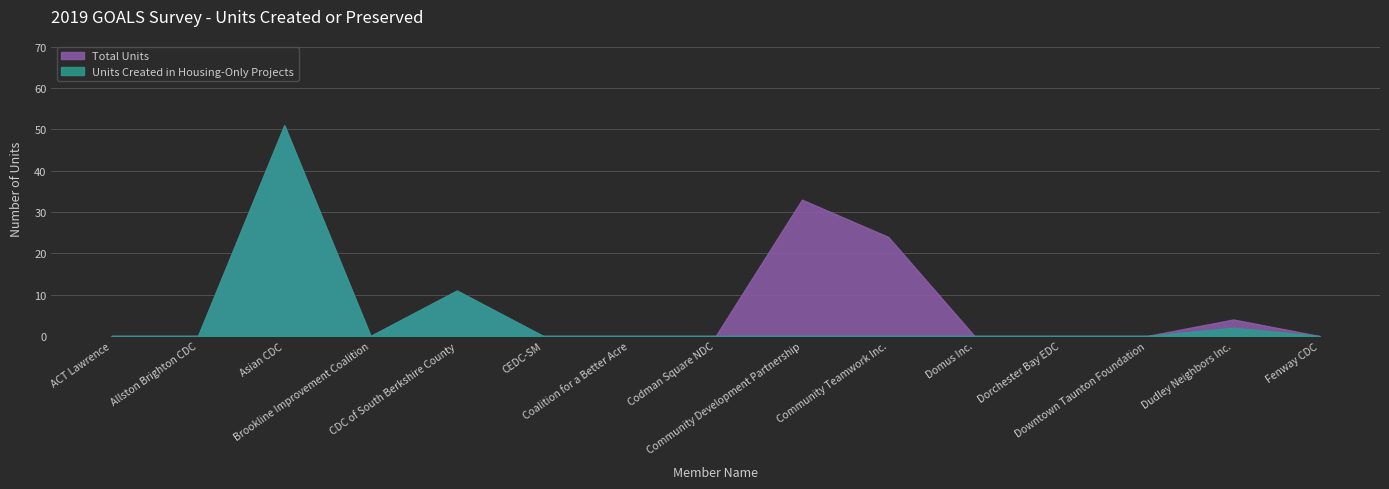

What is the maximum value for Total Units?

51